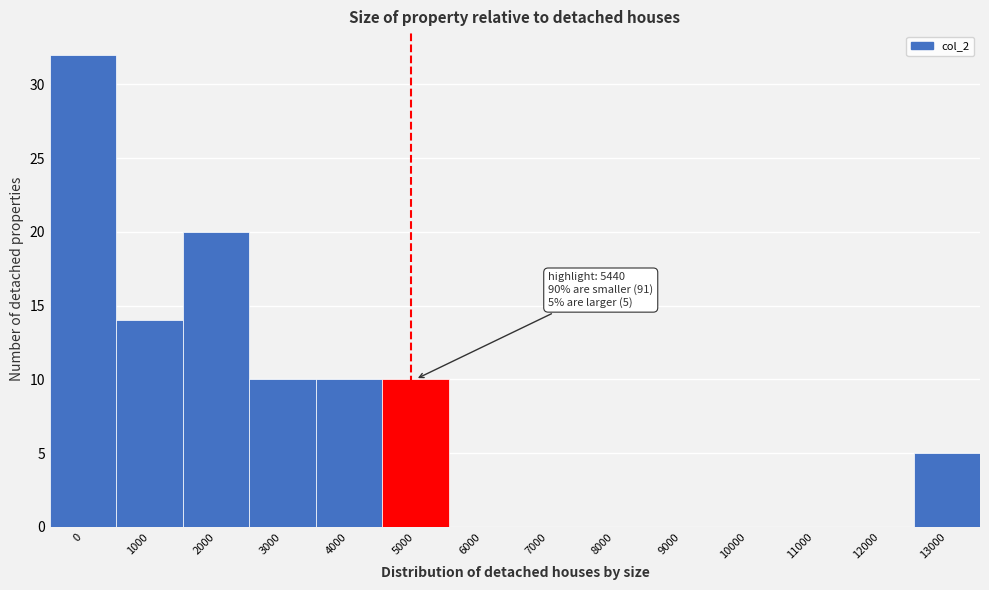

Reading left to right, what are all the values shown in this chart?

0=32	1000=14	2000=20	3000=10	4000=10	5000=10	6000=0	7000=0	8000=0	9000=0	10000=0	11000=0	12000=0	13000=5